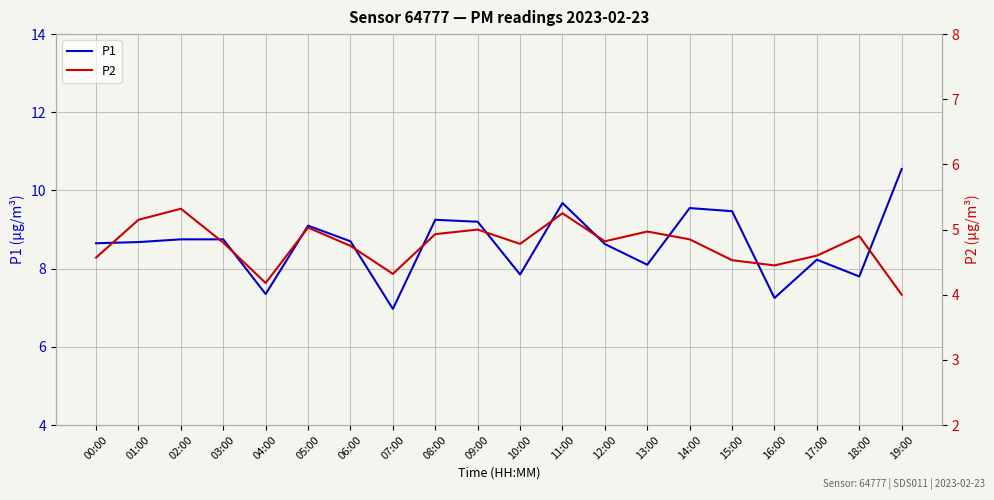

How many interior local valleys does the P1 series have?

6